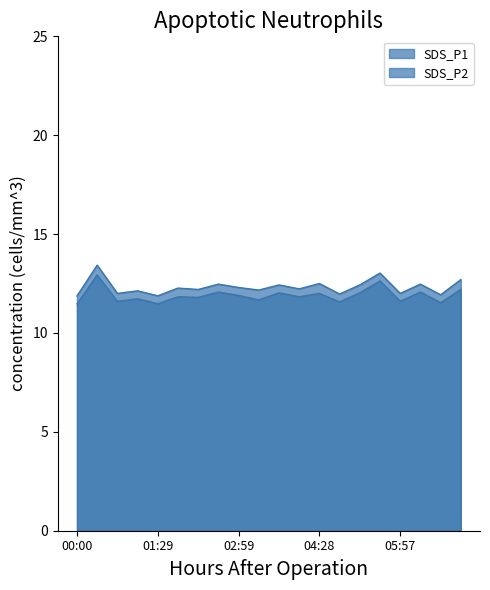

What is the label of the 15th point from the left?

05:13